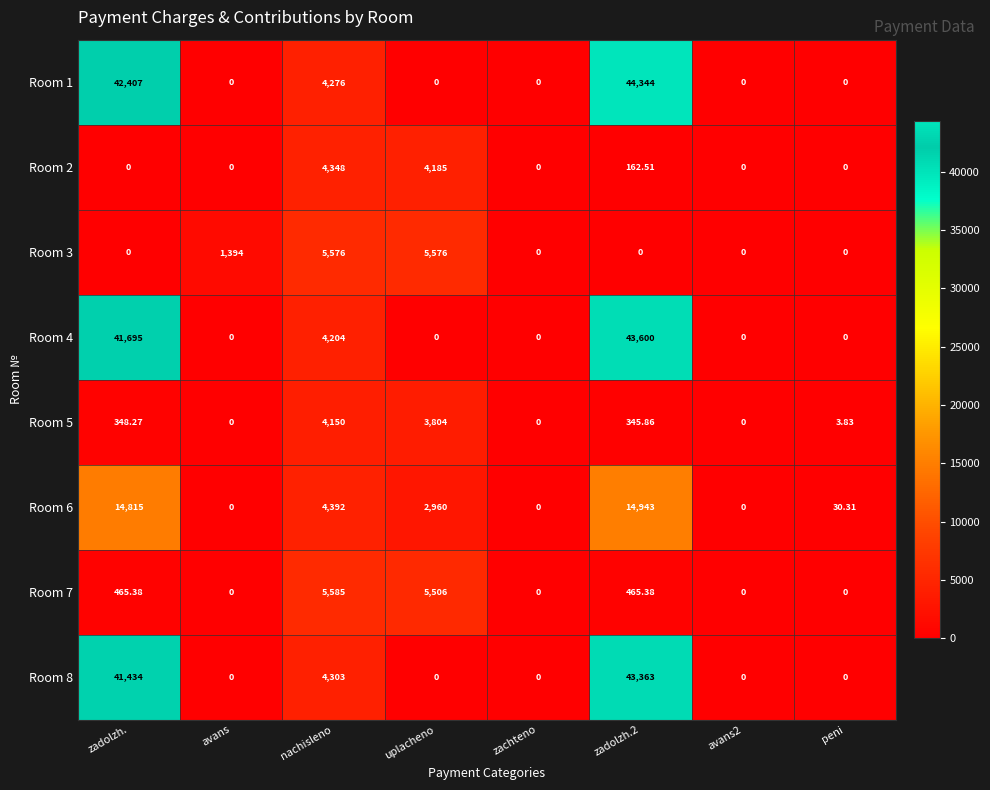

What is the total value across all series at avans?

1394.0